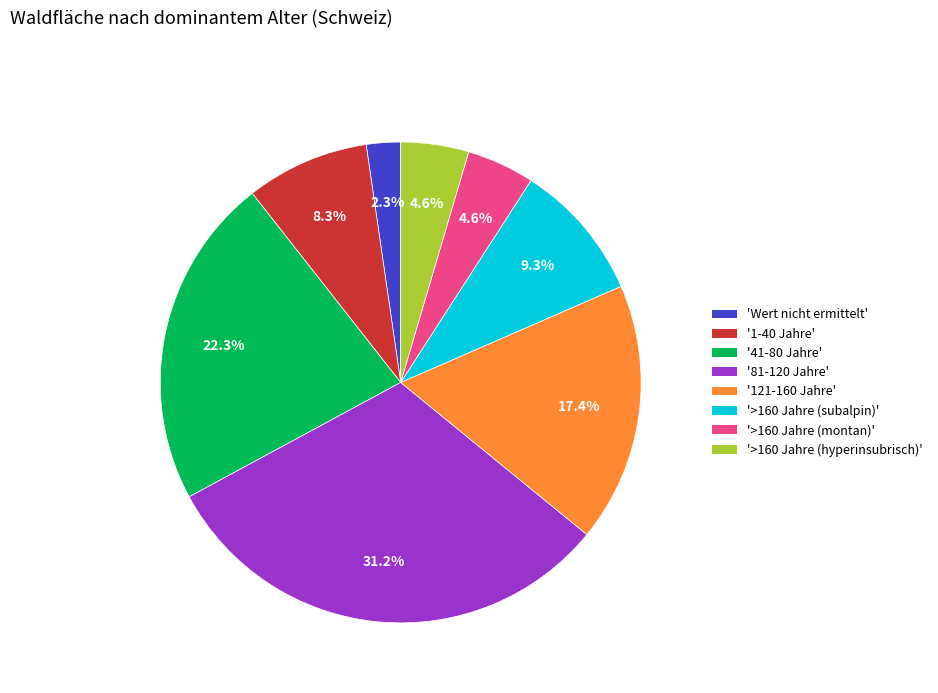

Combined, what portion of the pie is '81-120 Jahre' and '1-40 Jahre'?

39.5%